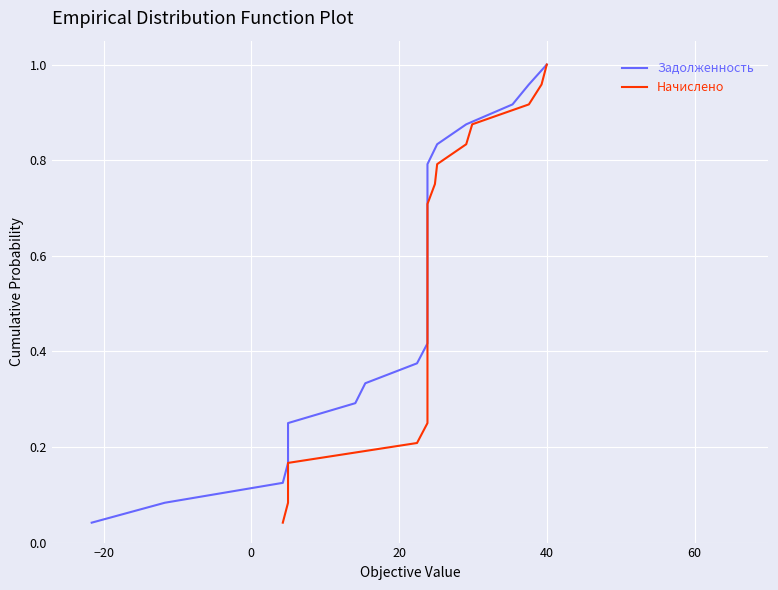

How many lines are shown in the chart?

2